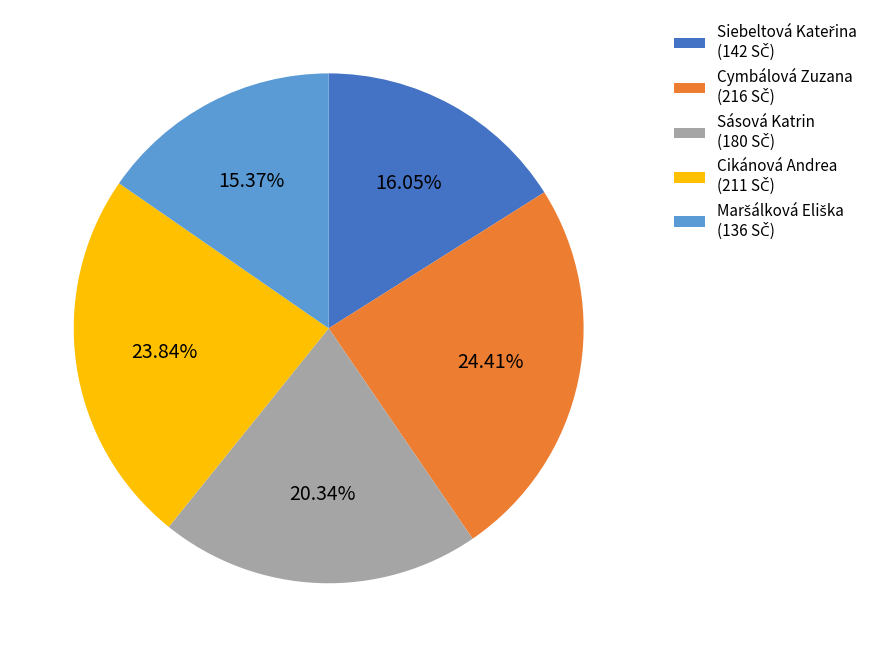

Is there any slice that represents more than half of the pie?

No